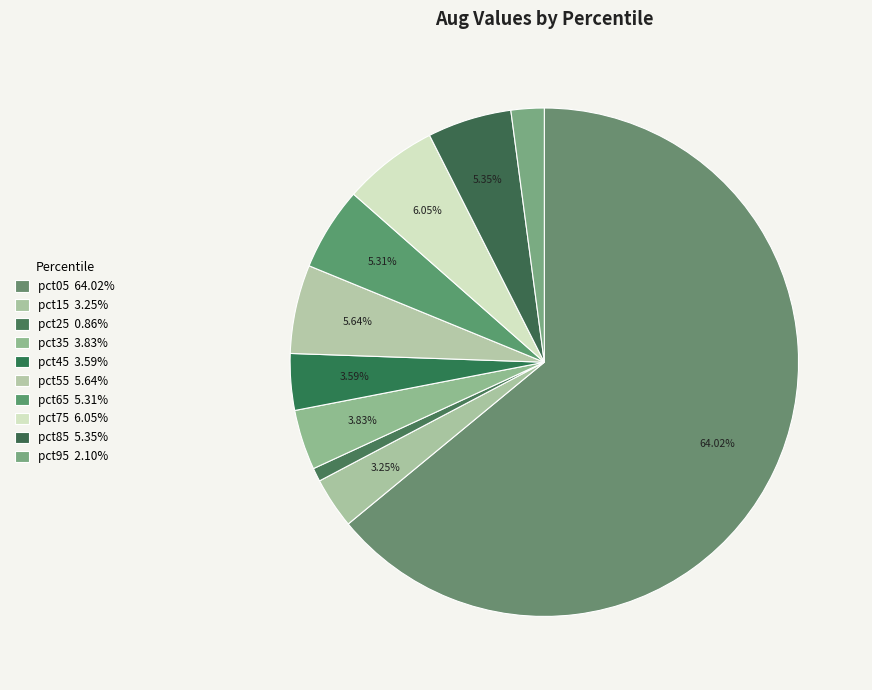

To the nearest percent, what percentage of the pie is pct95?

2%